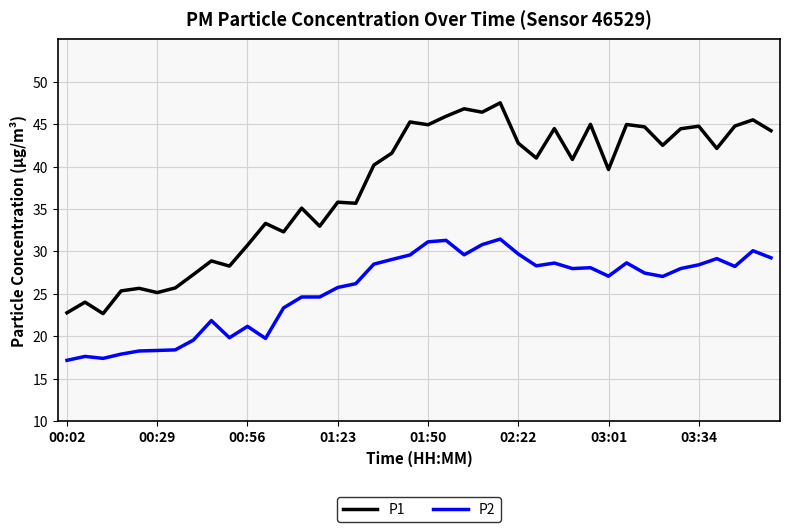

List the series in order of their overall mean, lowest first.

P2, P1